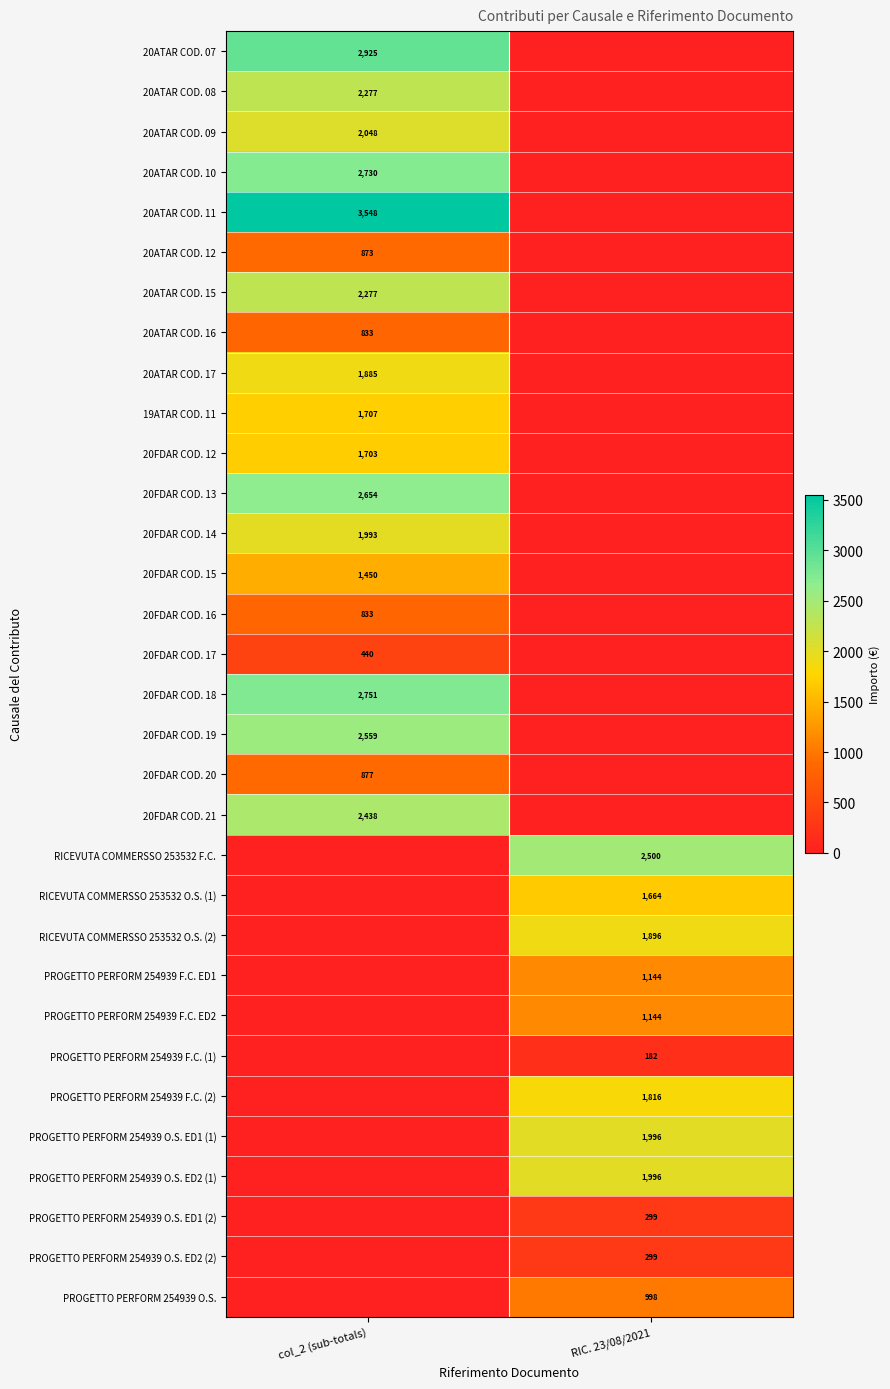

Is it true that 20ATAR COD. 11 equals 3548 at col_2 (sub-totals)?

True